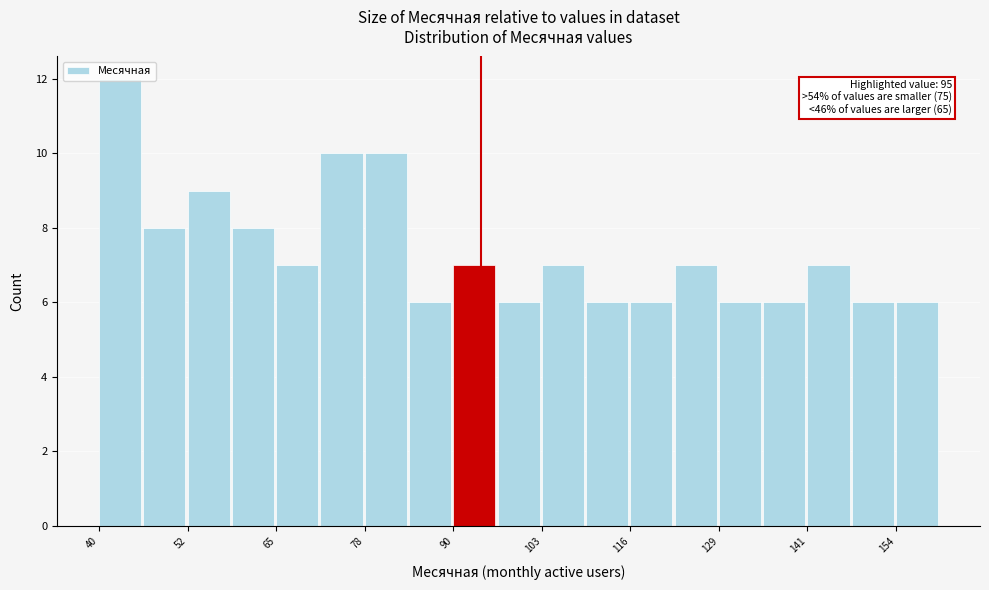

Read against the x-axis, roughly where is the centre of the tallest bar?

44